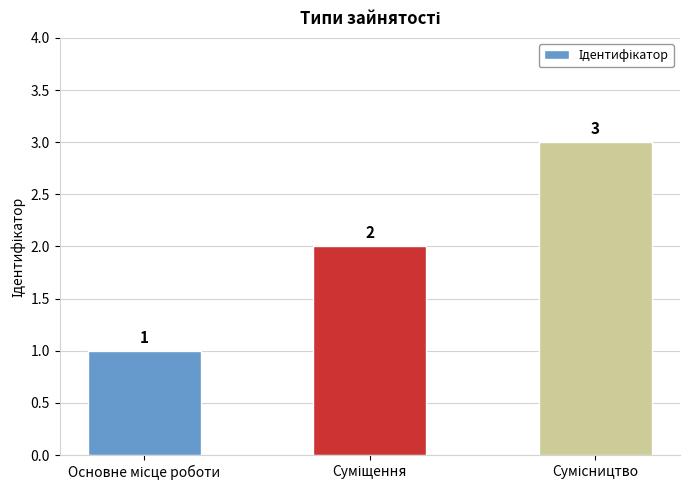

What is the average value?

2